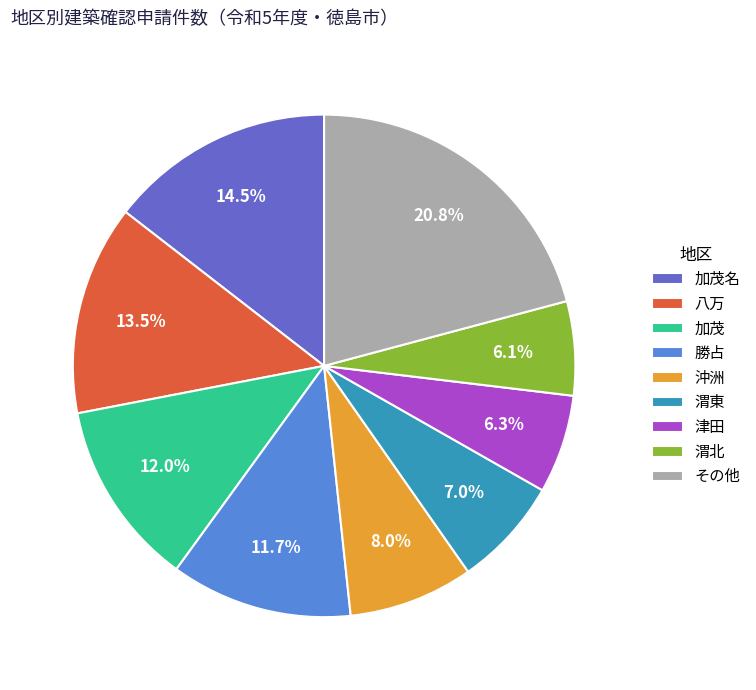

Count the number of slices in the pie.

9